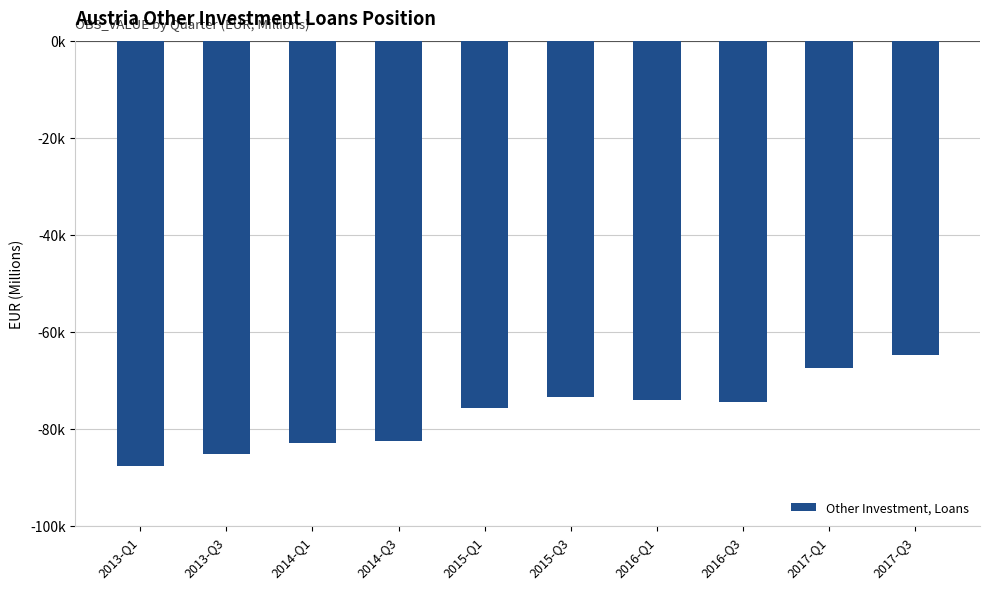

Are the bars horizontal?

No